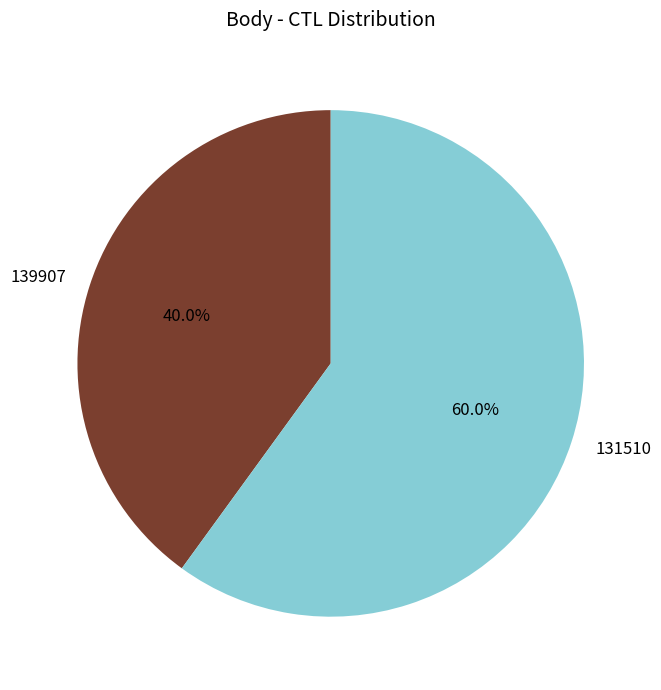

What is the smallest slice in the pie chart?

139907